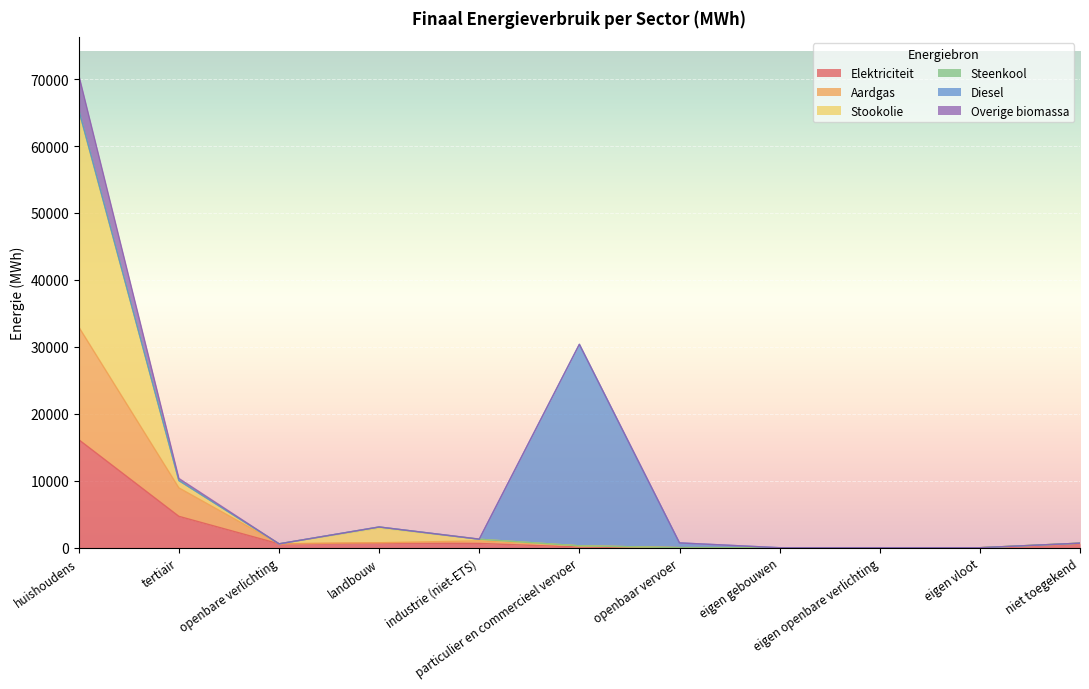

What is the highest value of the Elektriciteit series?

16136.2